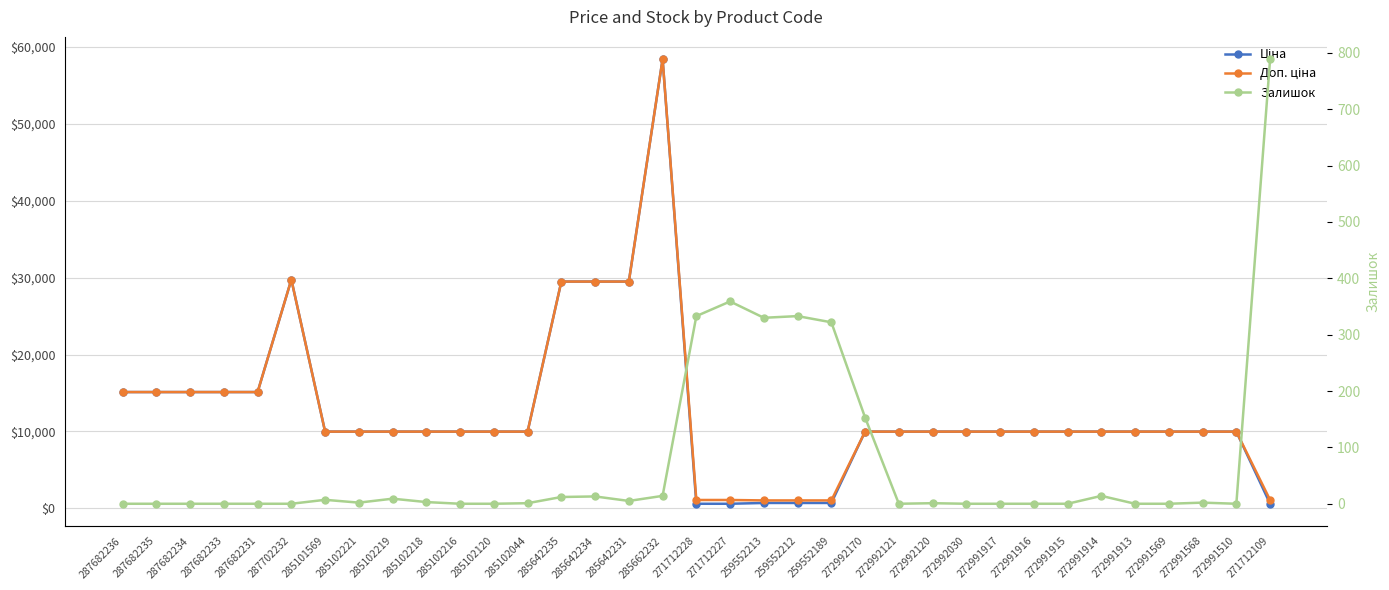

What is the maximum value for Ціна?

58426.5